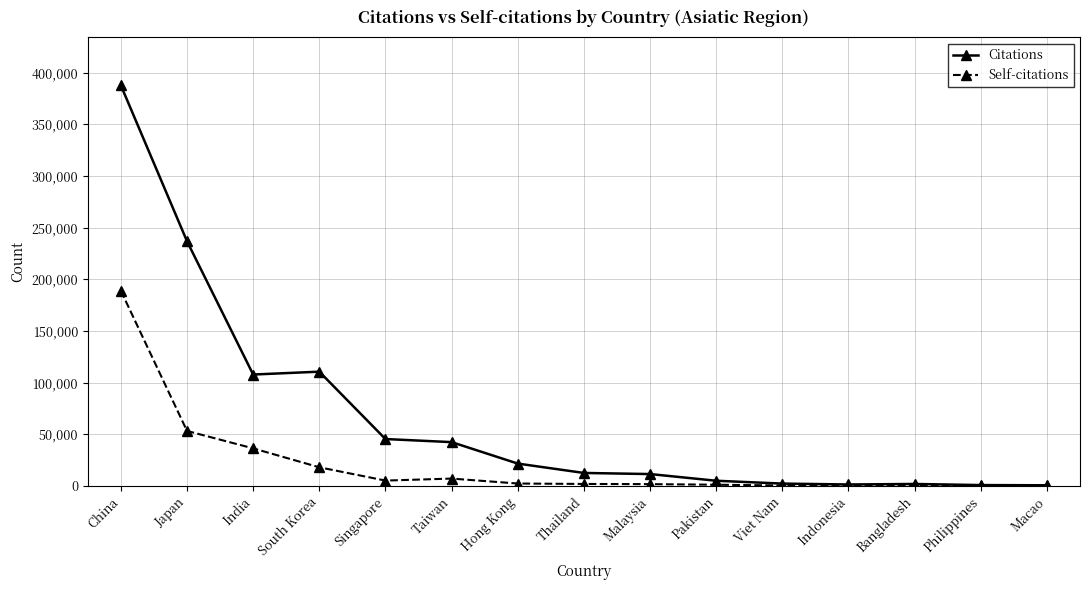

Count the number of categories in the chart.

15